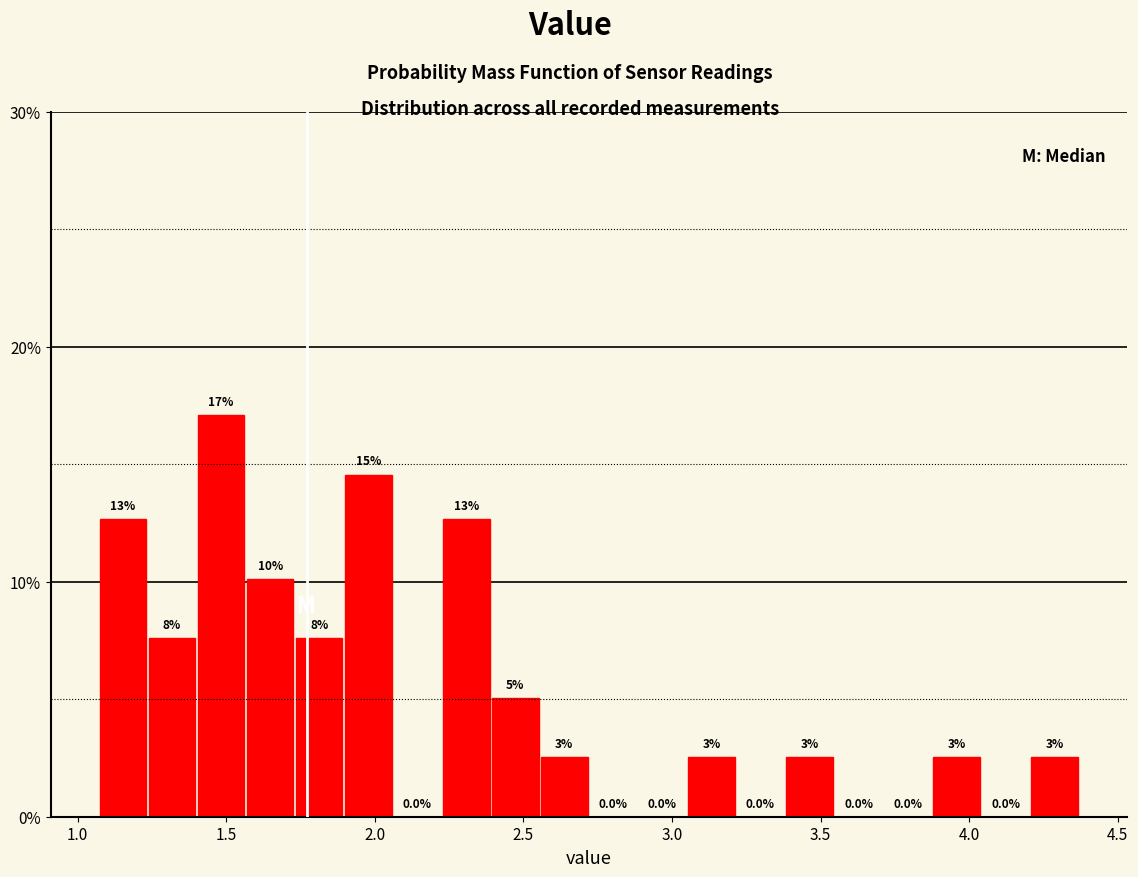

Around what value on the x-axis is the tallest bar? Give the approximate position of its centre, as read against the axis.

1.50